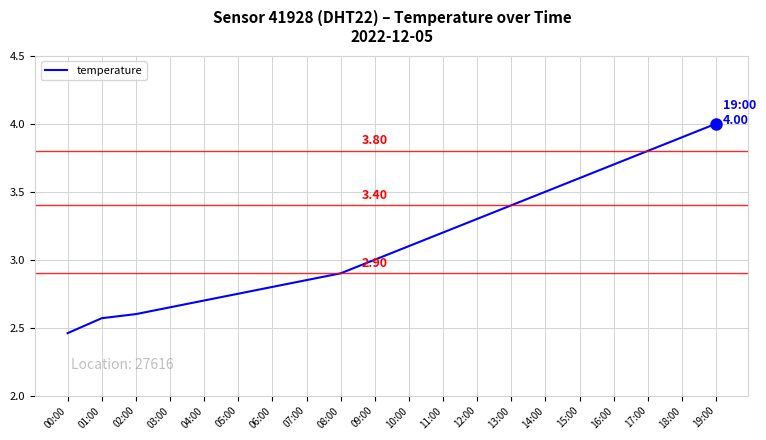

What is the sum of the values at 19:00 and 17:00?

7.8